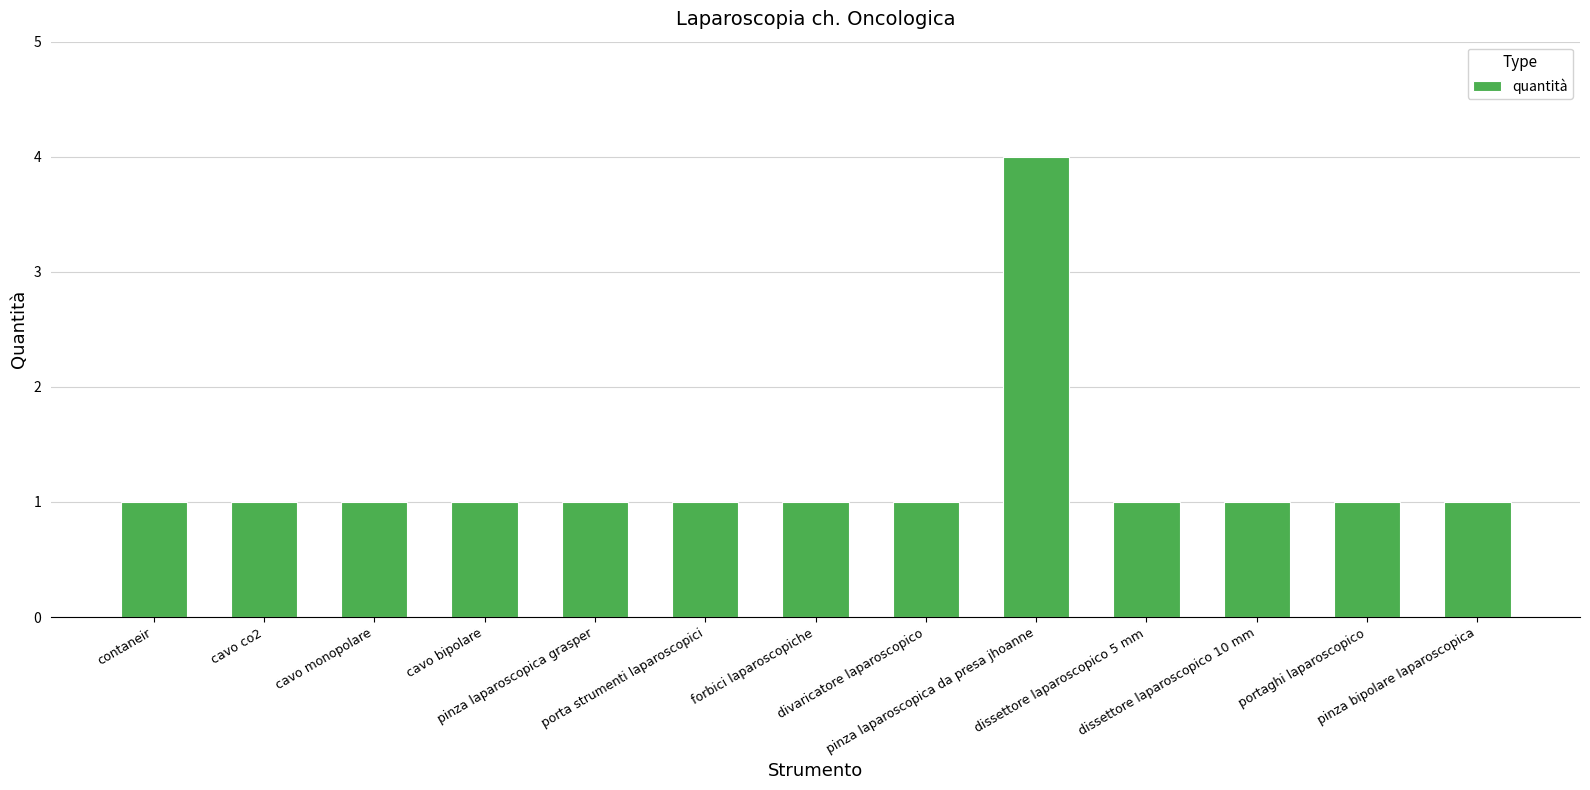

The chart shows a value of 2 at portaghi laparoscopico. True or false?

False